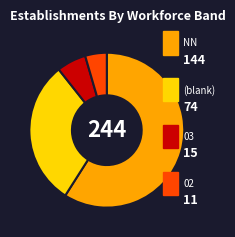

Does any single category account for the majority?

Yes